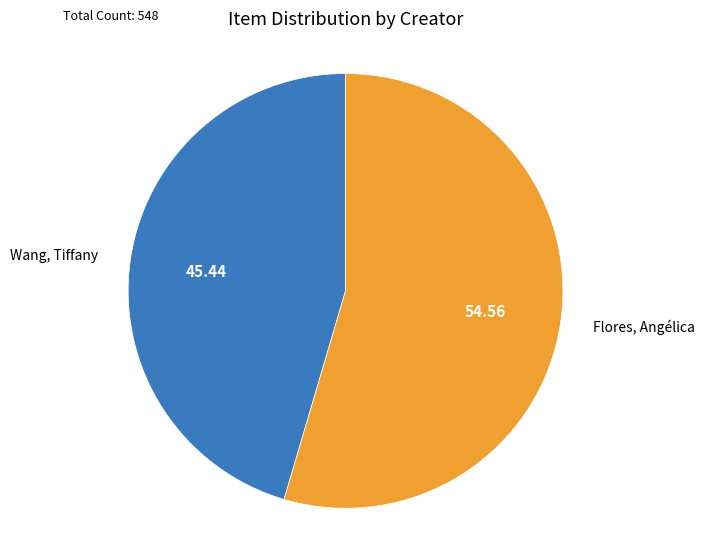

Is it true that Wang, Tiffany is 45% of the pie?

True